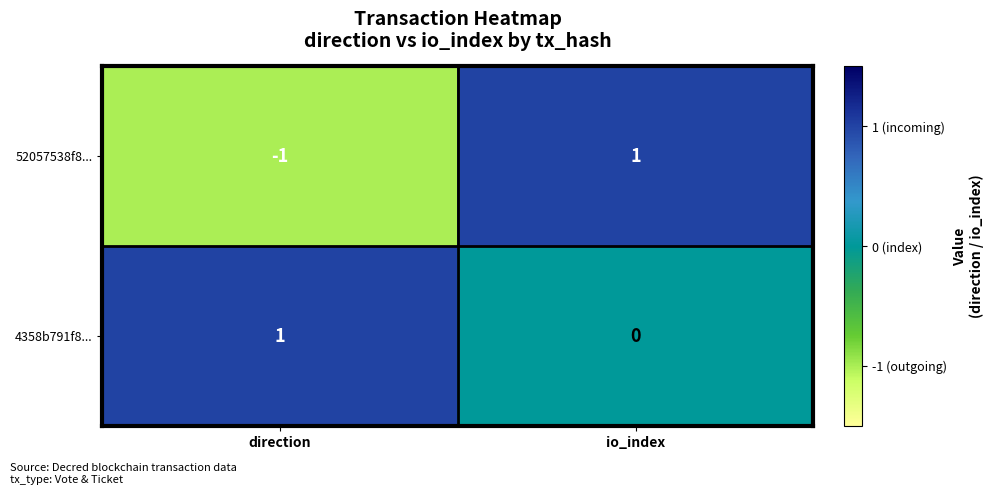

Reading left to right, extract all data points from this chart.

52057538f8...: direction=-1	io_index=1
4358b791f8...: direction=1	io_index=0